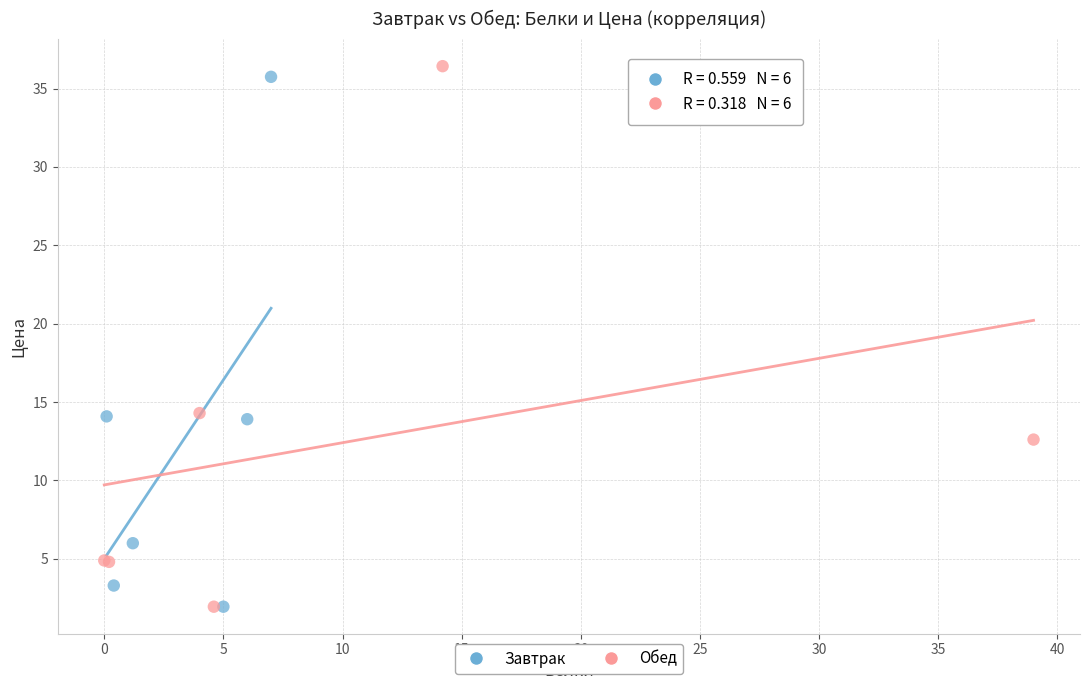

What are all the series names shown in the legend?

Завтрак, Обед